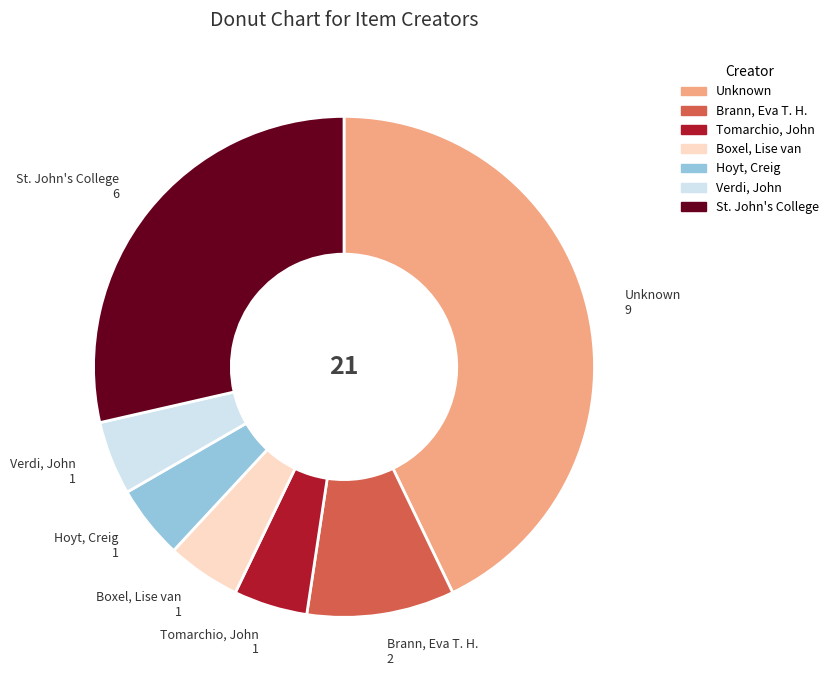

True or false: Unknown accounts for 53% of the total.

False